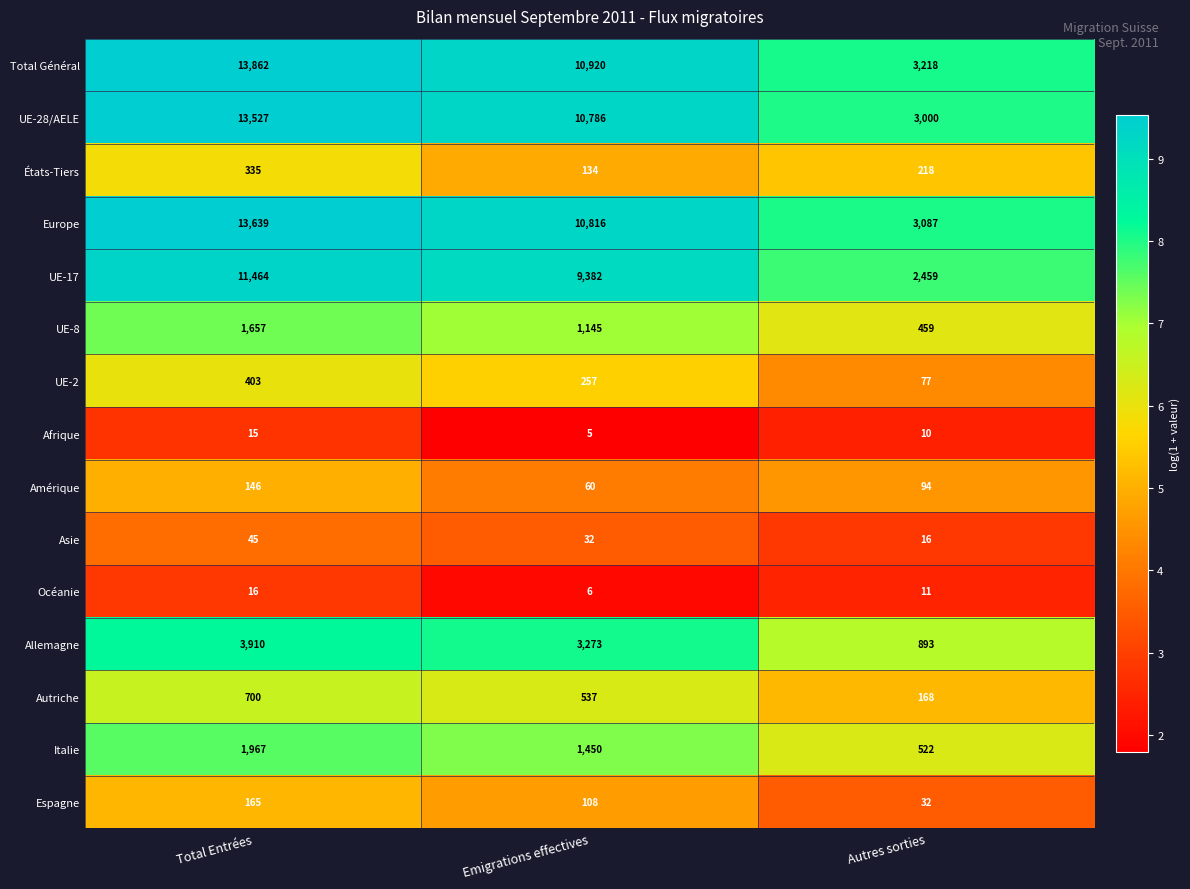

What is the average value of the États-Tiers series?

229